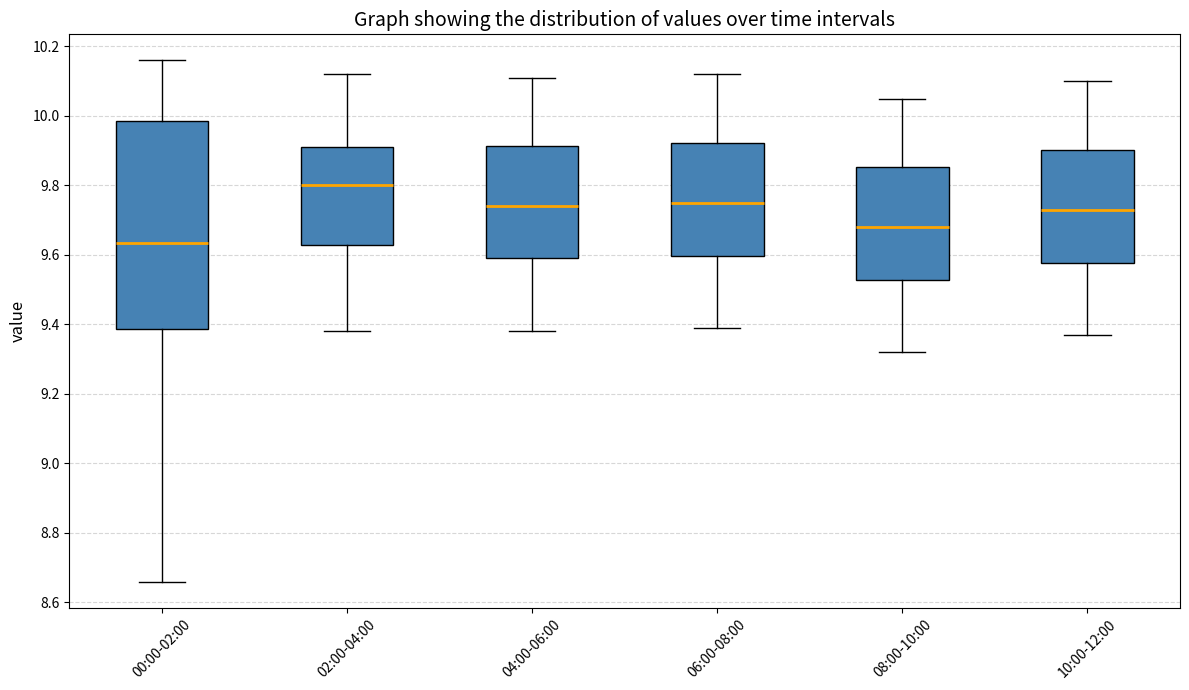

Reading left to right, read every box against the y-axis: the position of its median line, the range the box covers, and the ends of its whiskers. The values are not printed on the chart, so give them approximately, as read against the axis.

00:00-02:00: median 9.64, box 9.38 to 9.98, whiskers 8.66 to 10.16
02:00-04:00: median 9.80, box 9.62 to 9.92, whiskers 9.38 to 10.12
04:00-06:00: median 9.74, box 9.60 to 9.92, whiskers 9.38 to 10.12
06:00-08:00: median 9.76, box 9.60 to 9.92, whiskers 9.40 to 10.12
08:00-10:00: median 9.68, box 9.52 to 9.86, whiskers 9.32 to 10.06
10:00-12:00: median 9.74, box 9.58 to 9.90, whiskers 9.38 to 10.10